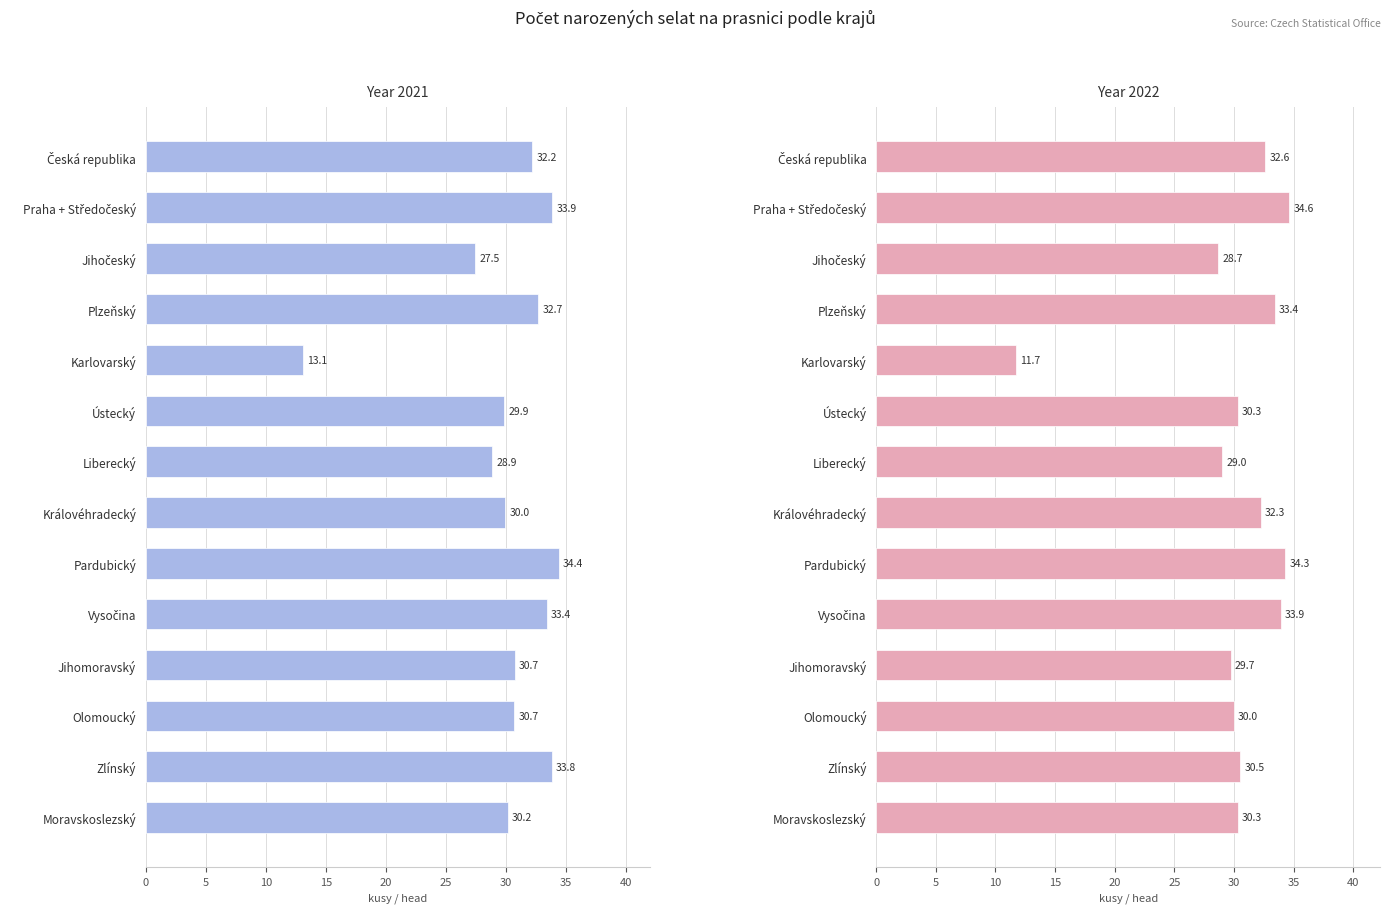

Which series has the largest total across all categories?

2022